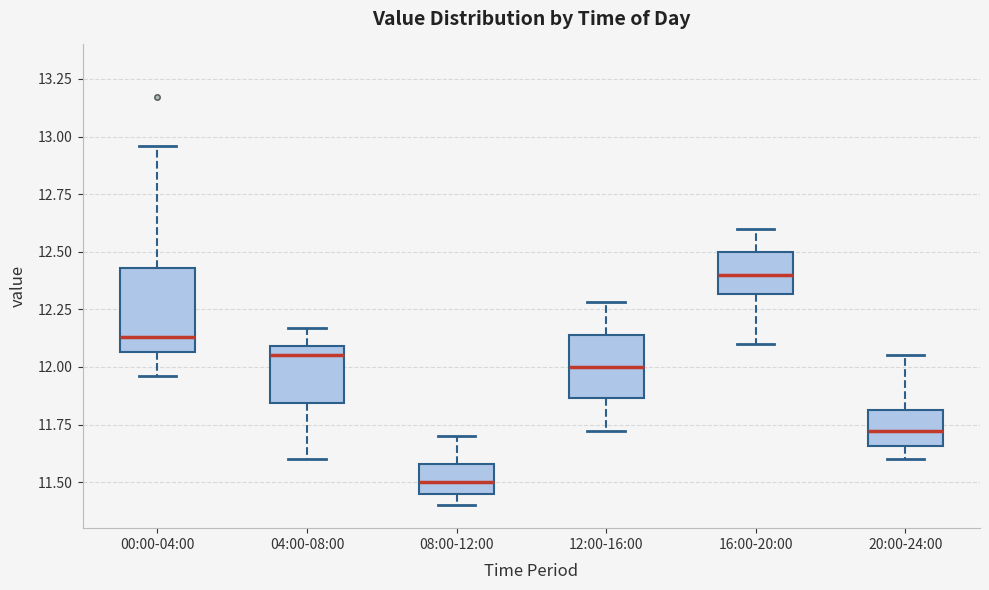

Which box is the tallest, from its lower edge to its upper edge?

00:00-04:00